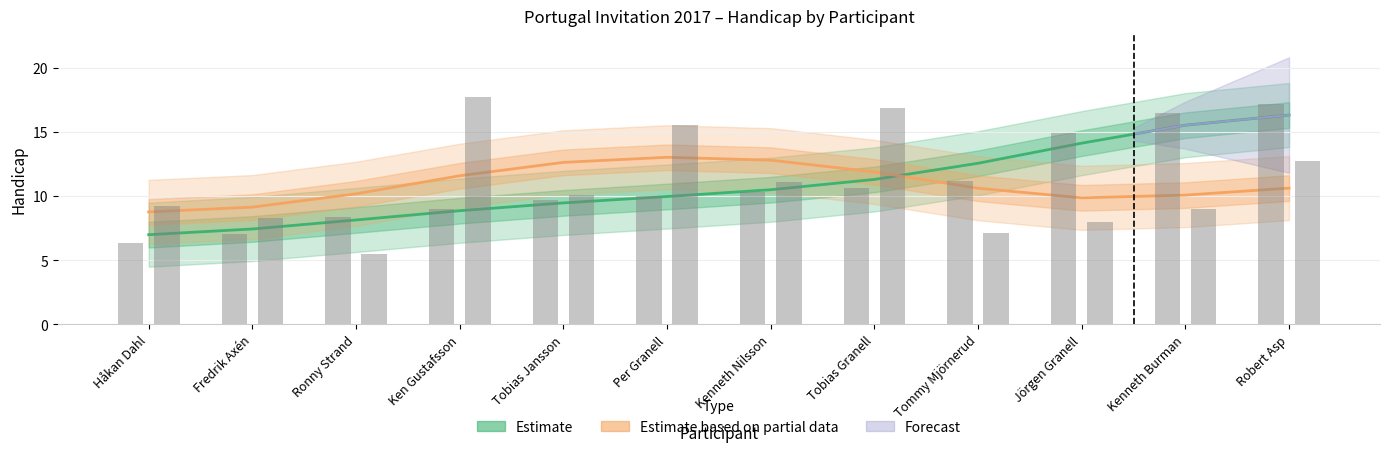

At which label is the value closest to 11?

Tobias Granell